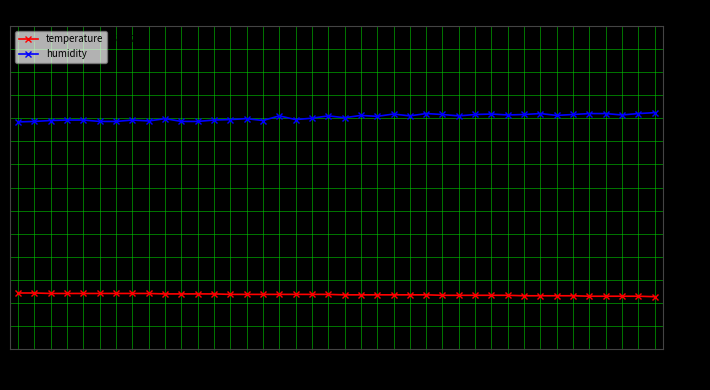

What is the difference between the highest and lowest values at 01:01?

38.7